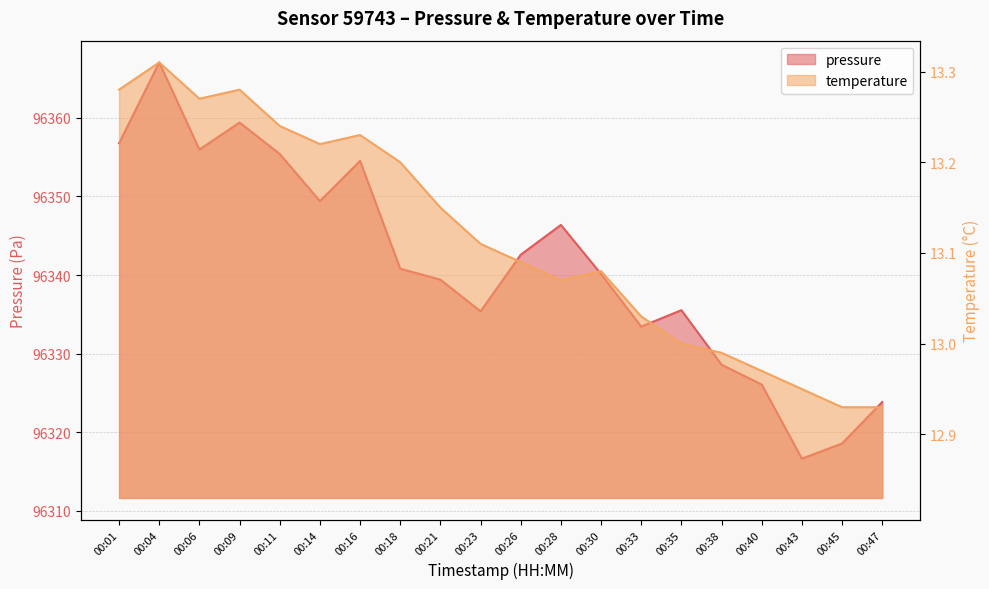

What is the approximate value of temperature at 00:16?

13.2